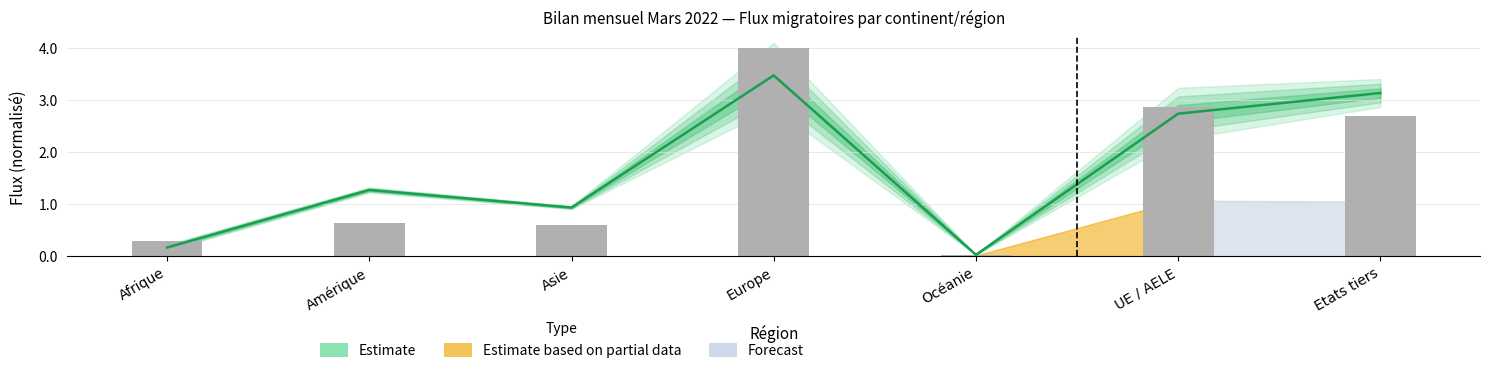

Reading left to right, transcribe all the data shown in this chart.

Afrique=0.3	Amérique=0.6	Asie=0.6	Europe=4.0	Océanie=0.0	UE / AELE=2.9	Etats tiers=2.7